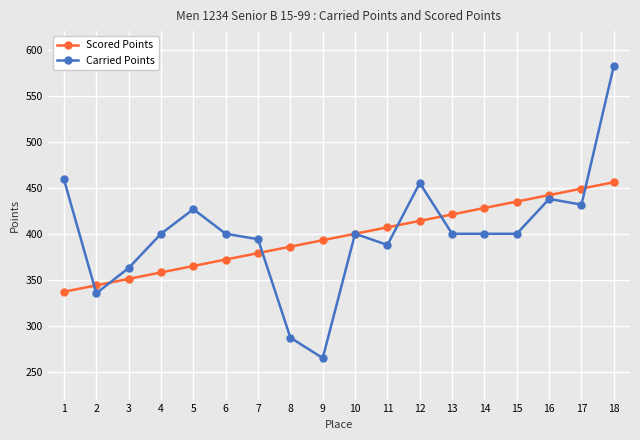

Is it true that Carried Points equals 455.1 at 12?

True